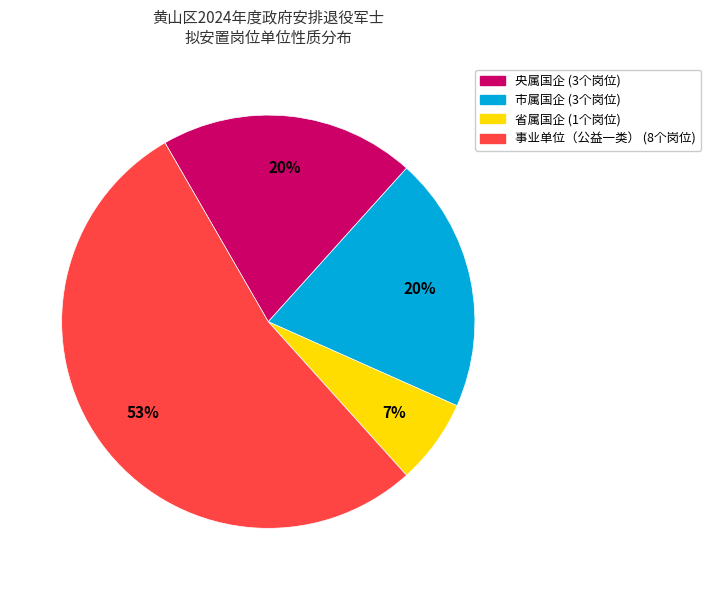

How many segments does this pie chart have?

4